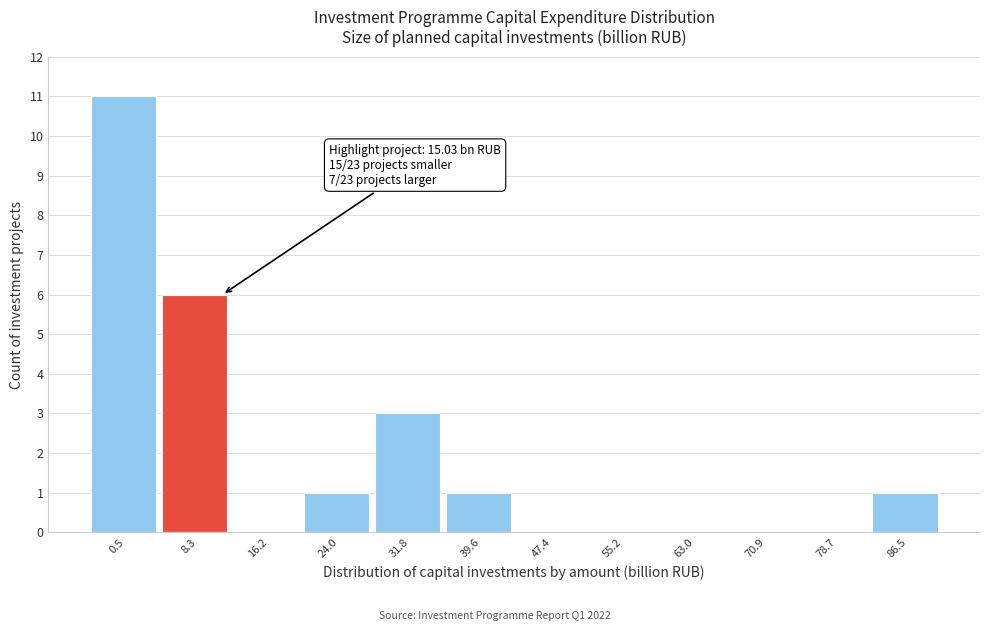

Reading left to right, transcribe all the data shown in this chart.

0.5=11	8.3=6	16.2=0	24.0=1	31.8=3	39.6=1	47.4=0	55.2=0	63.0=0	70.9=0	78.7=0	86.5=1